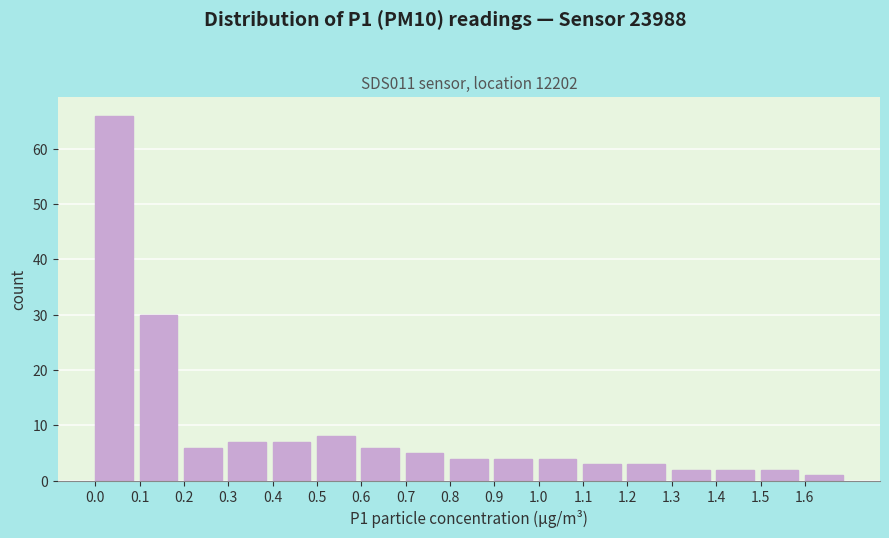

Reading left to right, list every bar in this chart as the range it spans on the x-axis followed by its height. The values are not printed on the chart, so give them approximately, as read against the axis.

0.0 to 0.1: 66
0.1 to 0.2: 30
0.2 to 0.3: 6
0.3 to 0.4: 7
0.4 to 0.5: 7
0.5 to 0.6: 8
0.6 to 0.7: 6
0.7 to 0.8: 5
0.8 to 0.9: 4
0.9 to 1.0: 4
1.0 to 1.1: 4
1.1 to 1.2: 3
1.2 to 1.3: 3
1.3 to 1.4: 2
1.4 to 1.5: 2
1.5 to 1.6: 2
1.6 to 1.7: 1